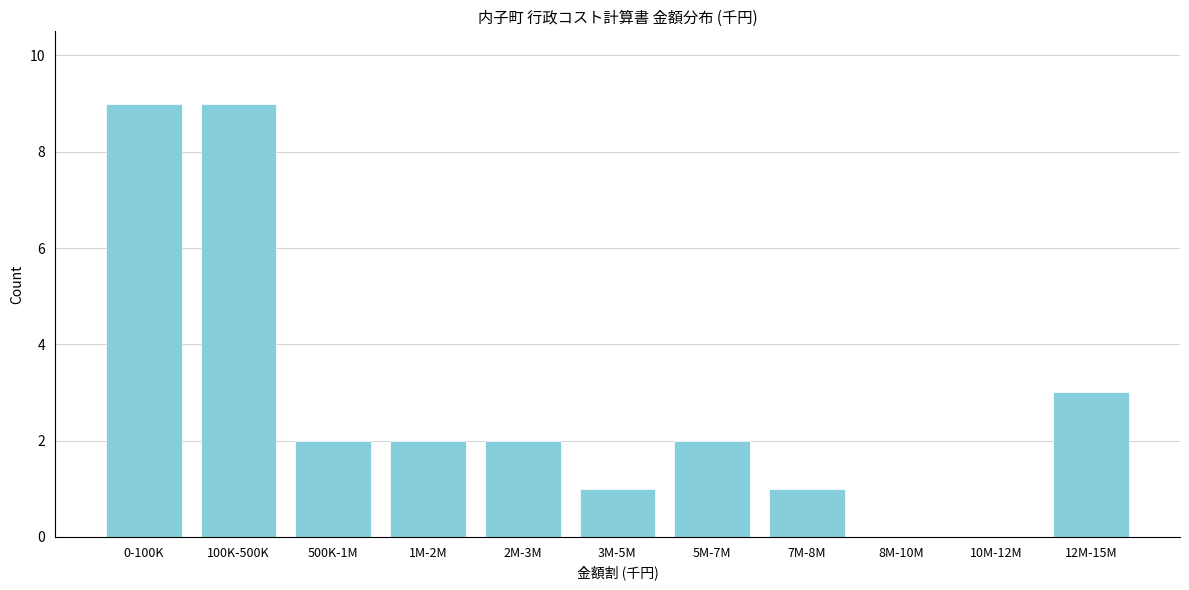

Reading left to right, transcribe all the data shown in this chart.

0-100K=9	100K-500K=9	500K-1M=2	1M-2M=2	2M-3M=2	3M-5M=1	5M-7M=2	7M-8M=1	8M-10M=0	10M-12M=0	12M-15M=3